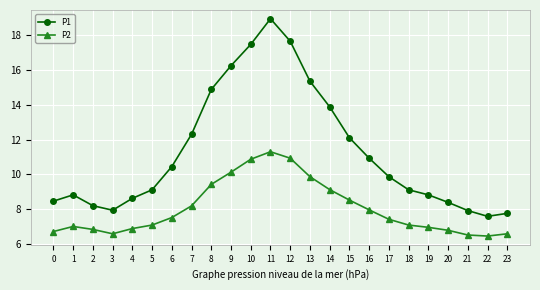

What is the difference between the highest and lowest values at 8?

5.4